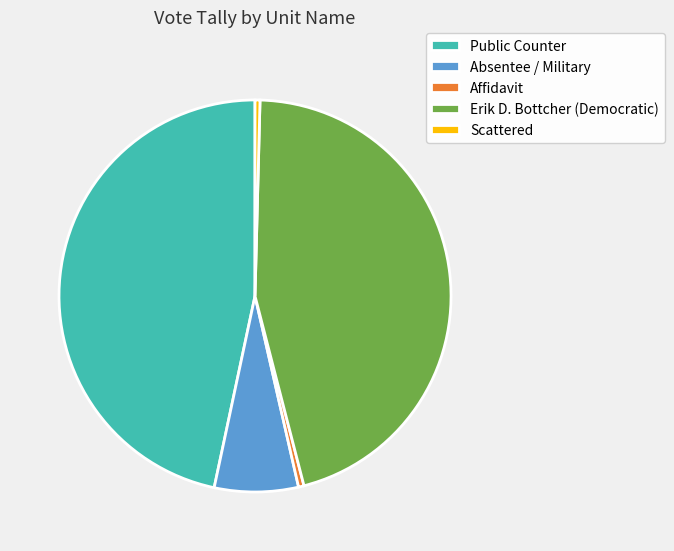

Do Public Counter and Absentee / Military together represent more than half of the pie?

Yes